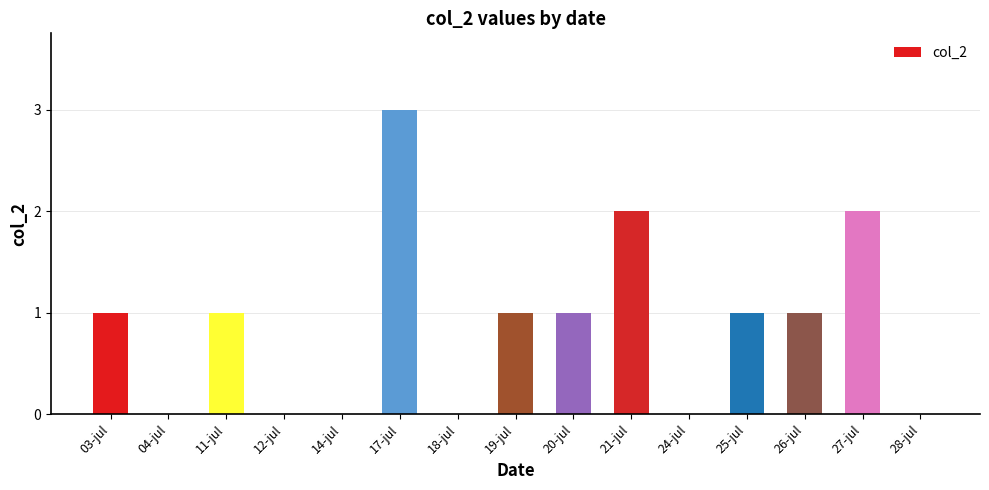

What is the sum of the values at 21-jul and 20-jul?

3